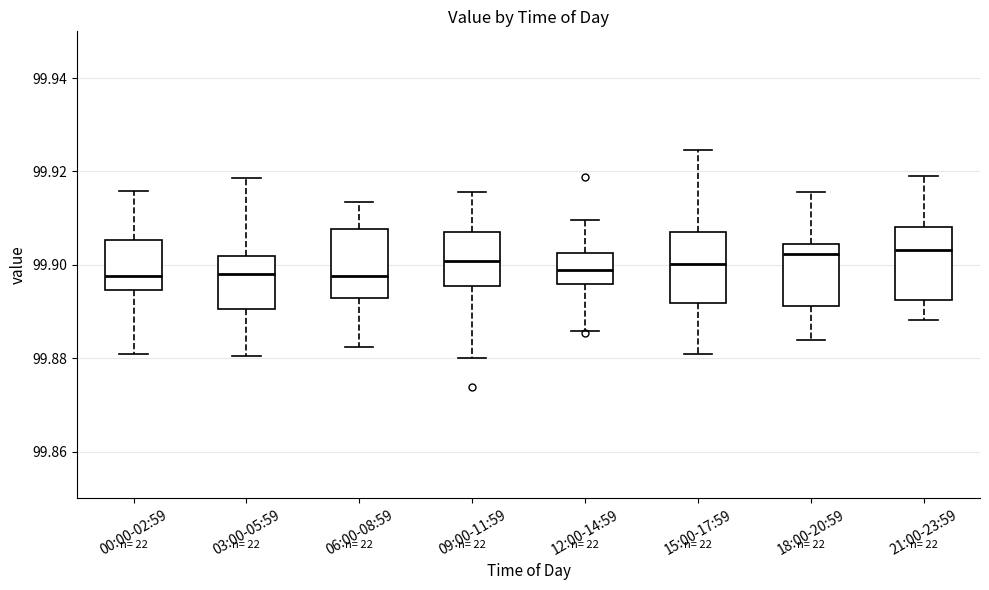

Reading left to right, read every box against the y-axis: the position of its median line, the range the box covers, and the ends of its whiskers. The values are not printed on the chart, so give them approximately, as read against the axis.

00:00-02:59: median 99.898, box 99.894 to 99.906, whiskers 99.880 to 99.916
03:00-05:59: median 99.898, box 99.890 to 99.902, whiskers 99.880 to 99.918
06:00-08:59: median 99.898, box 99.892 to 99.908, whiskers 99.882 to 99.914
09:00-11:59: median 99.900, box 99.896 to 99.908, whiskers 99.880 to 99.916
12:00-14:59: median 99.898, box 99.896 to 99.902, whiskers 99.886 to 99.910
15:00-17:59: median 99.900, box 99.892 to 99.908, whiskers 99.880 to 99.924
18:00-20:59: median 99.902, box 99.892 to 99.904, whiskers 99.884 to 99.916
21:00-23:59: median 99.904, box 99.892 to 99.908, whiskers 99.888 to 99.918